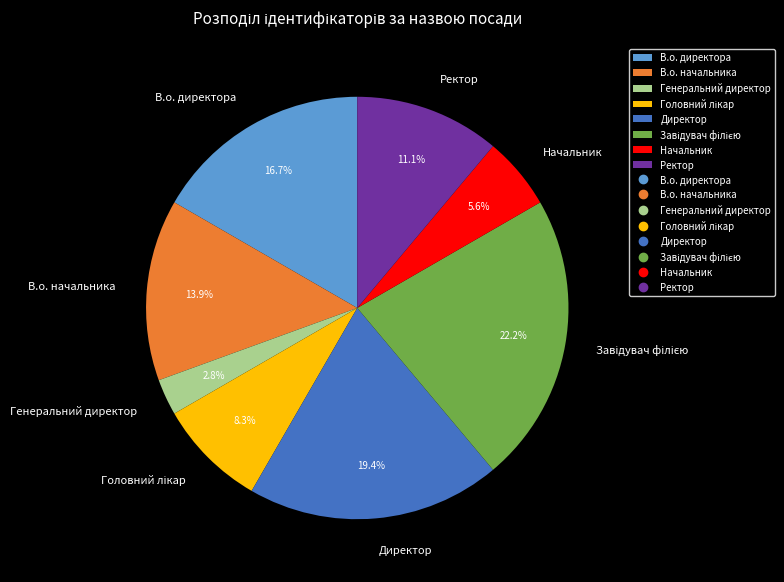

Which has a higher value, Генеральний директор or В.о. начальника?

В.о. начальника